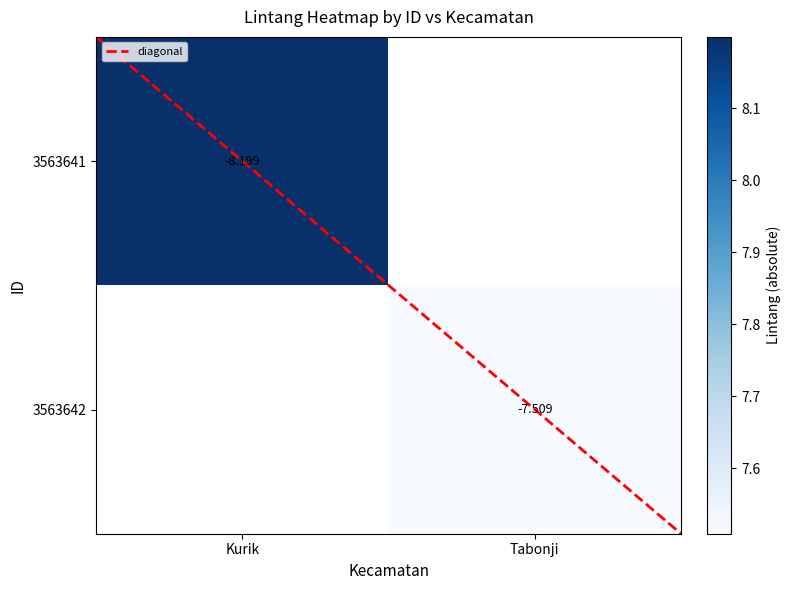

Where is 3563641 nearest to the value 8?

Kurik